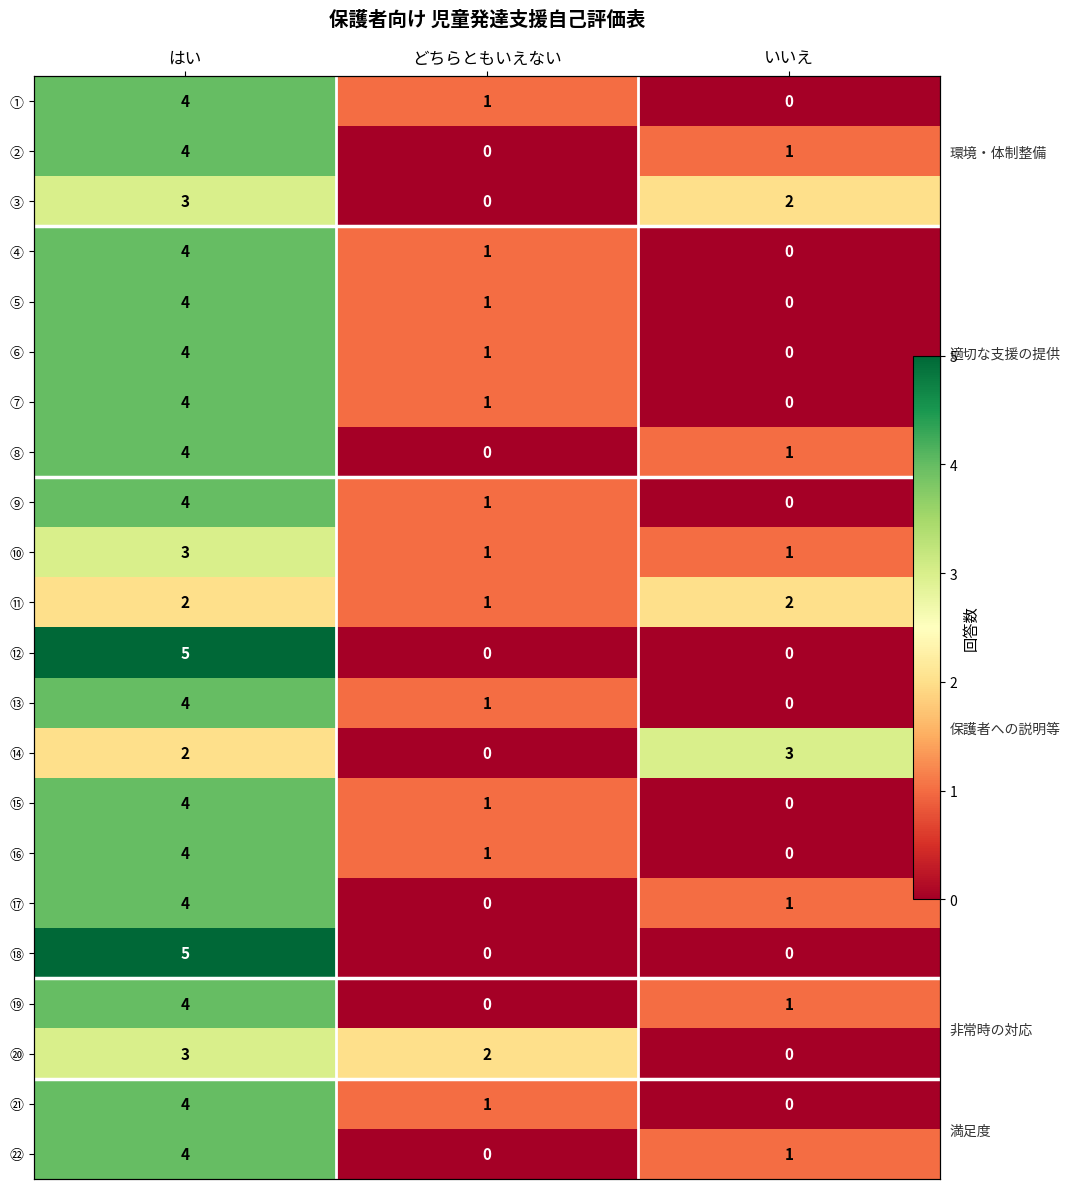

List the labels in order of ⑬ value, largest first.

はい, どちらともいえない, いいえ